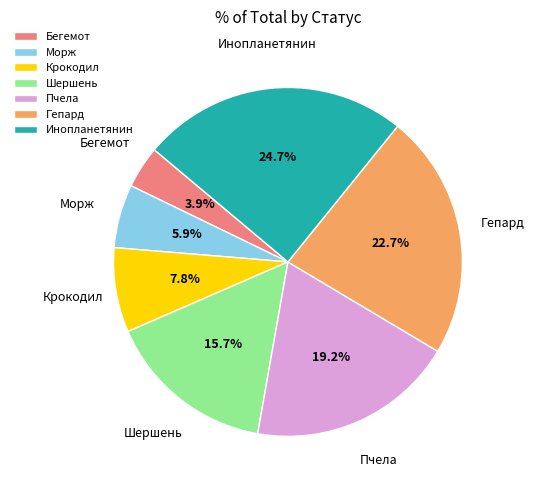

Do Бегемот and Морж together represent more than half of the pie?

No